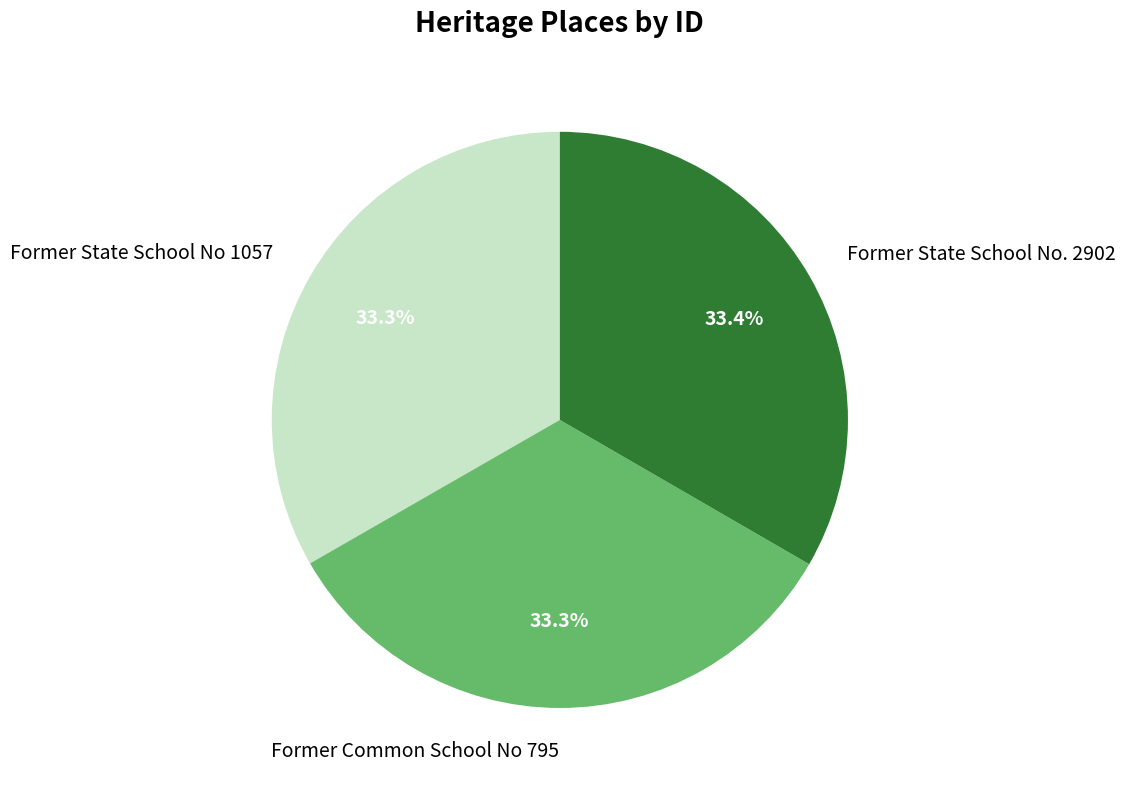

How many segments does this pie chart have?

3